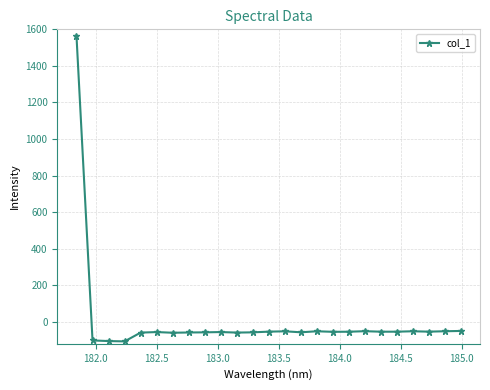

What is the maximum value shown in the chart?

1563.3